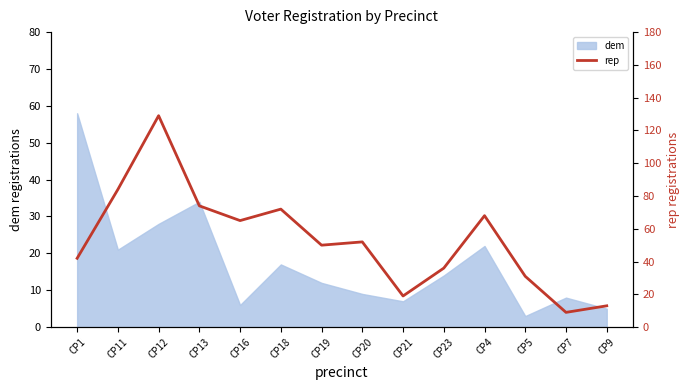

What is the difference between the maximum and minimum values?

120